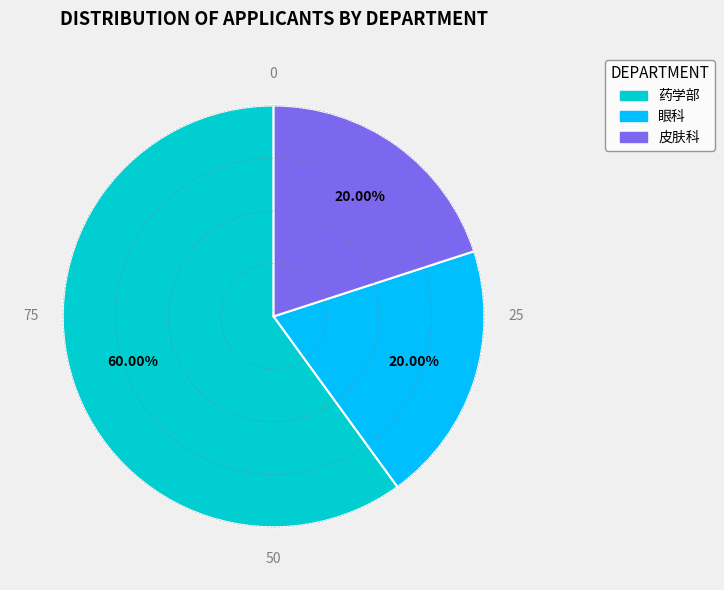

To the nearest percent, what is the difference between the largest and smallest slice percentages?

40%